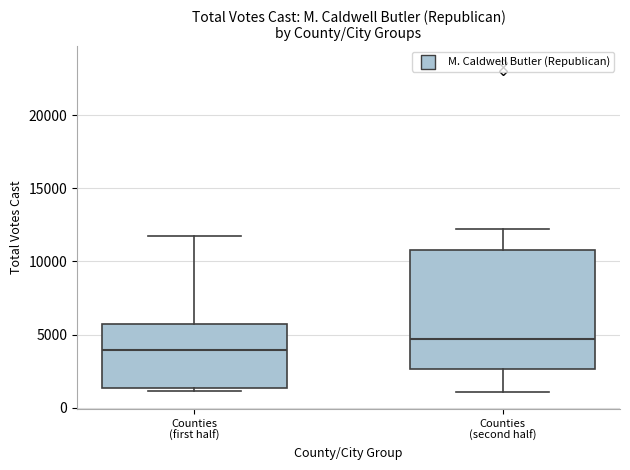

Where does the median line of the box for Counties (second half) sit on the y-axis? The values are not printed on the chart, so give them approximately, as read against the axis.

4500